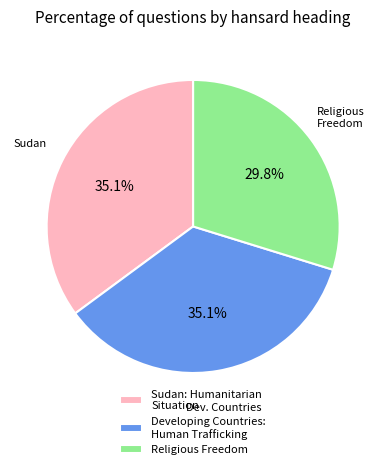

To the nearest percent, what is the average slice percentage?

33%